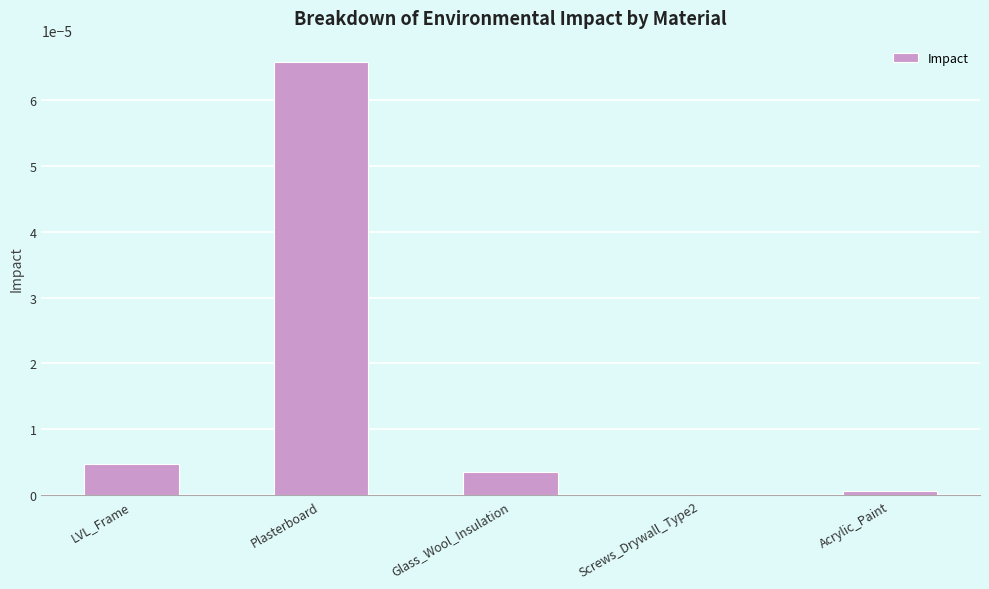

Is it true that the value at Screws_Drywall_Type2 is 0.0?

True